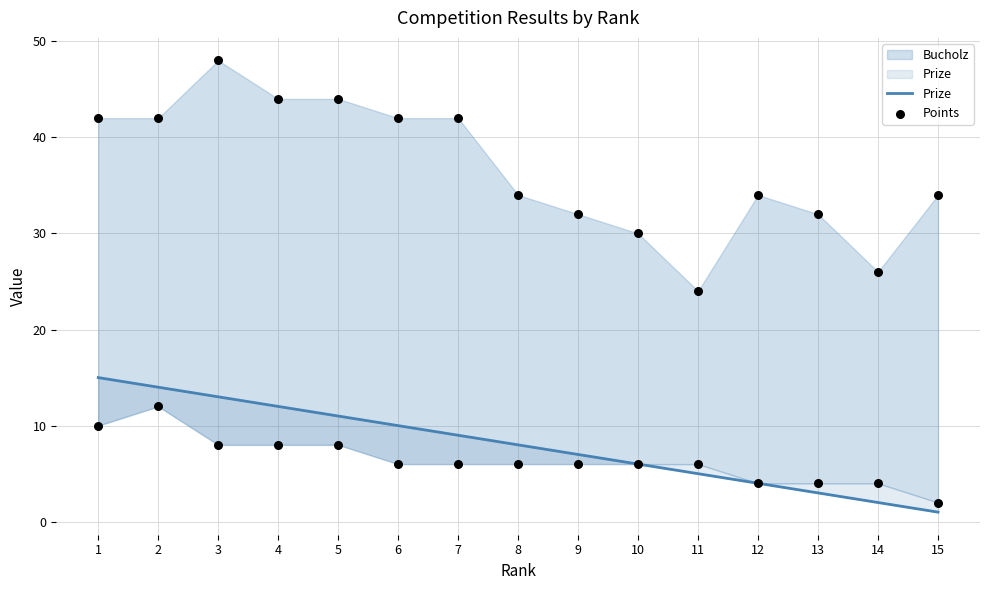

Is the value of Prize at 11 greater than the value of Points at 1?

No